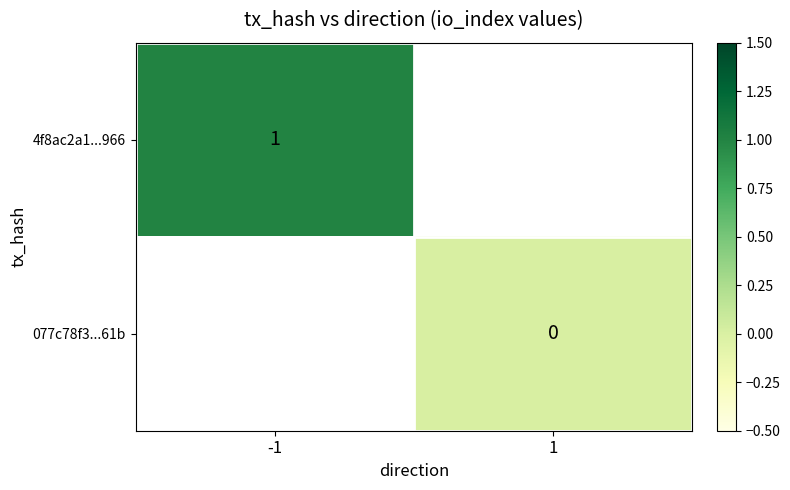

At which category does the chart reach its peak across all series?

-1